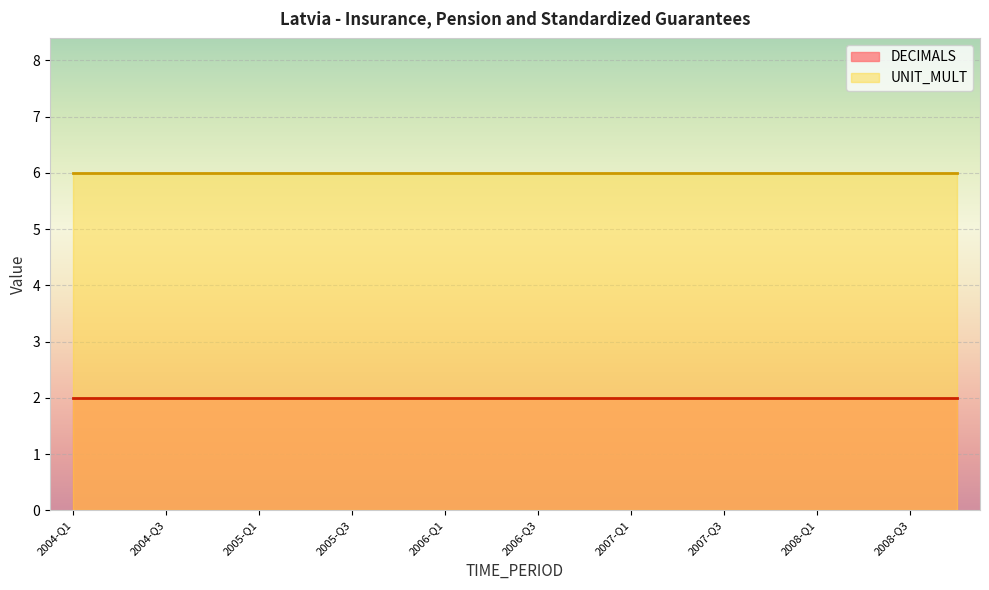

The value of DECIMALS at 2007-Q3 is 1. True or false?

False